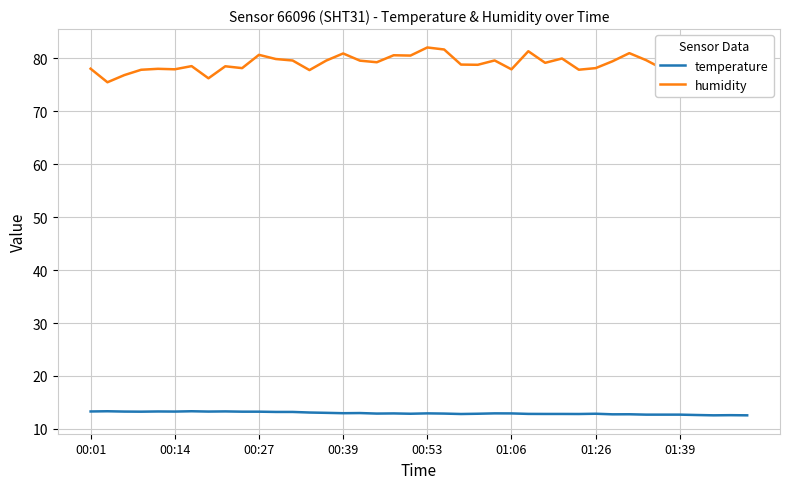

Rank the series by their average value, from lowest to highest.

temperature, humidity